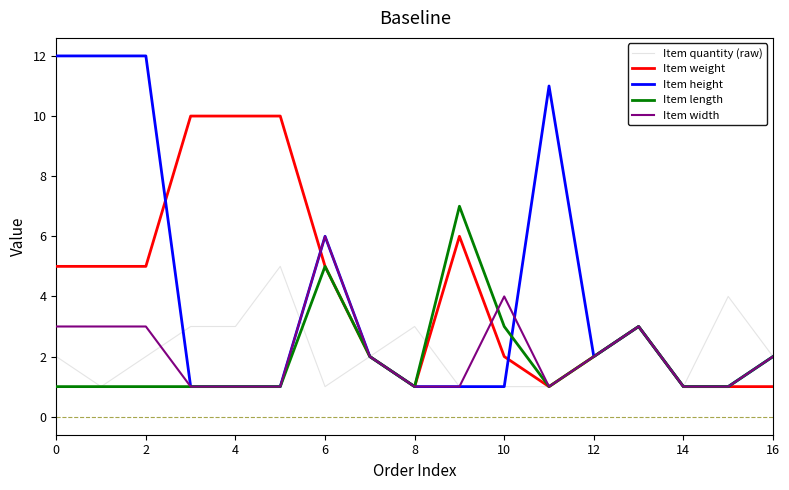

What is the highest value of the Item length series?

7